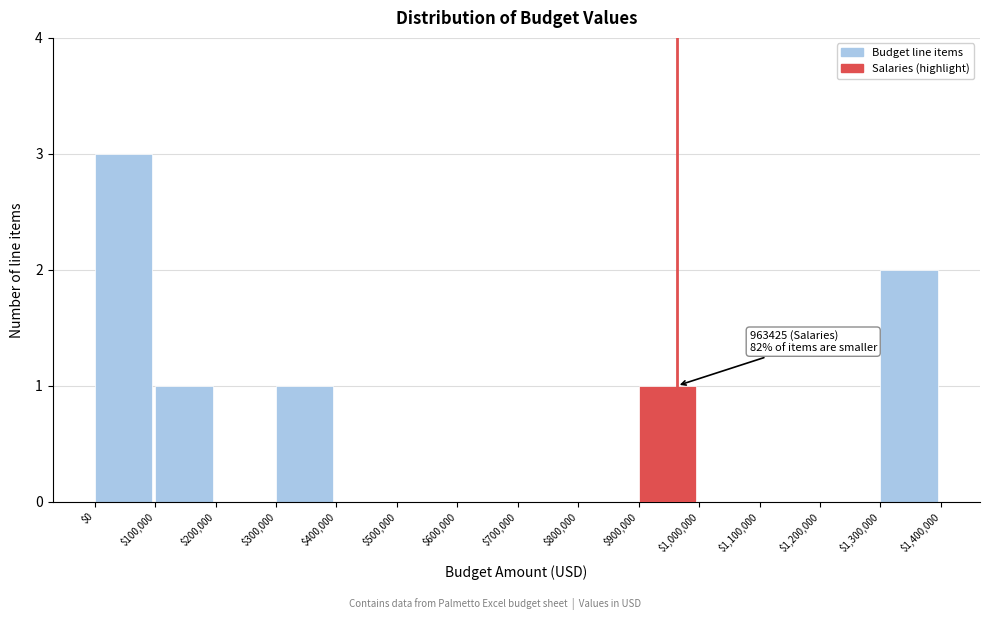

Over which range of the x-axis is the bar tallest?

$0 to $100,000